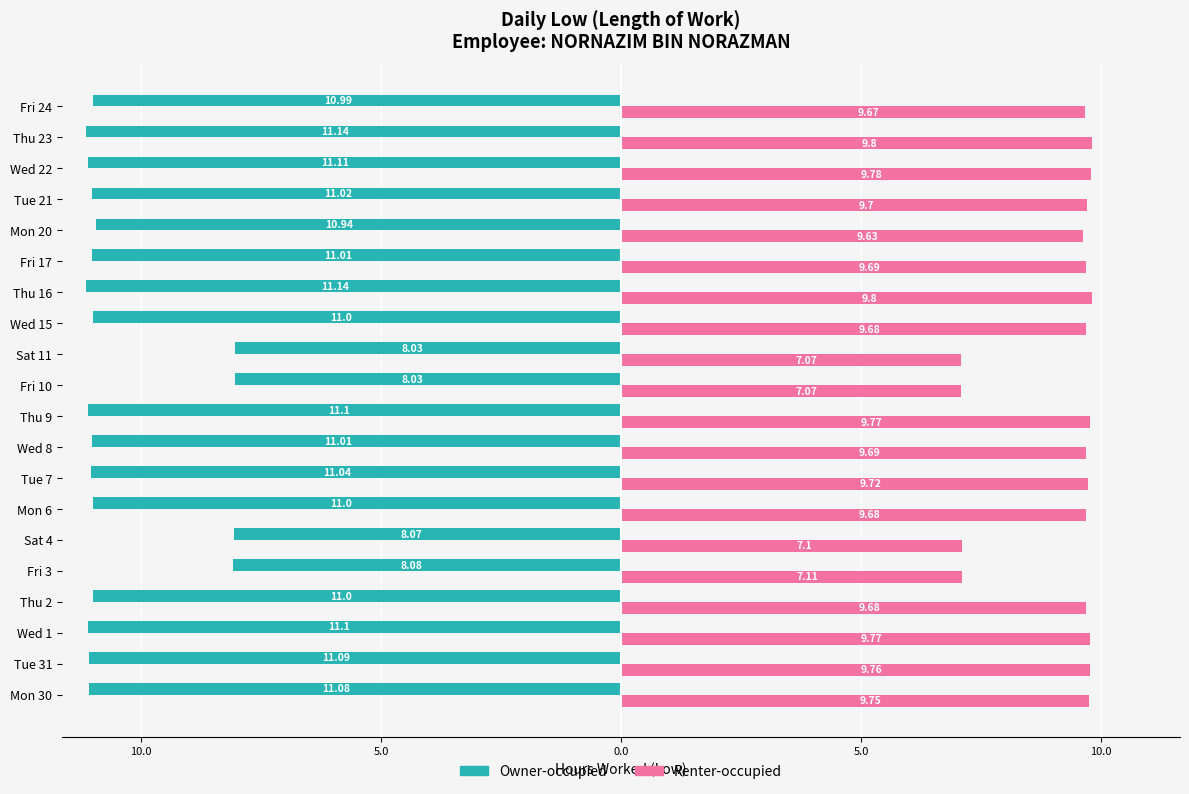

What are all the series names shown in the legend?

Owner-occupied, Renter-occupied